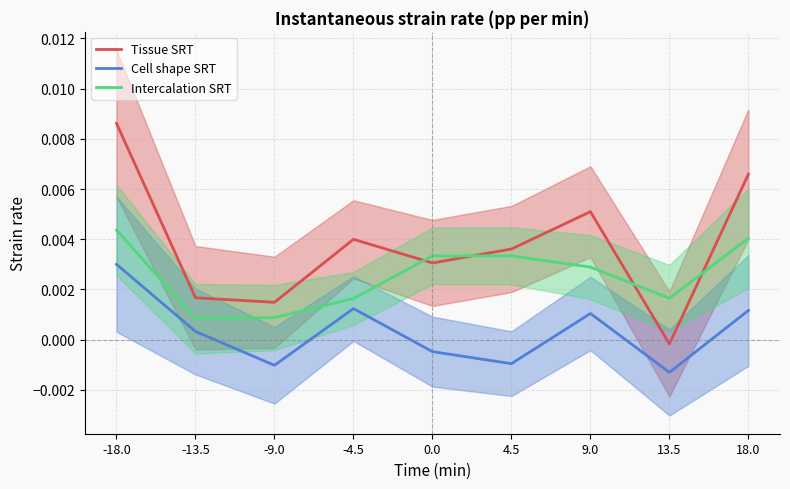

Between 0.0 and 4.5, which series saw the biggest shift?

Tissue SRT